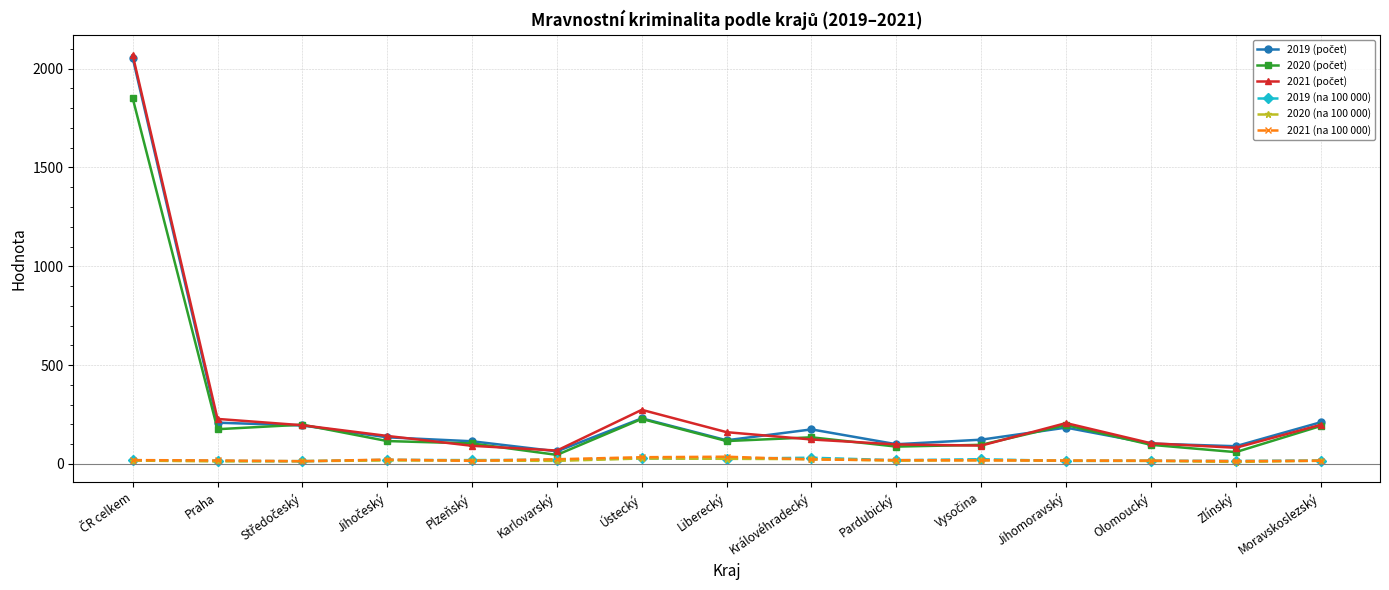

True or false: 2021 (na 100 000) has more than 1 interior local peaks.

True